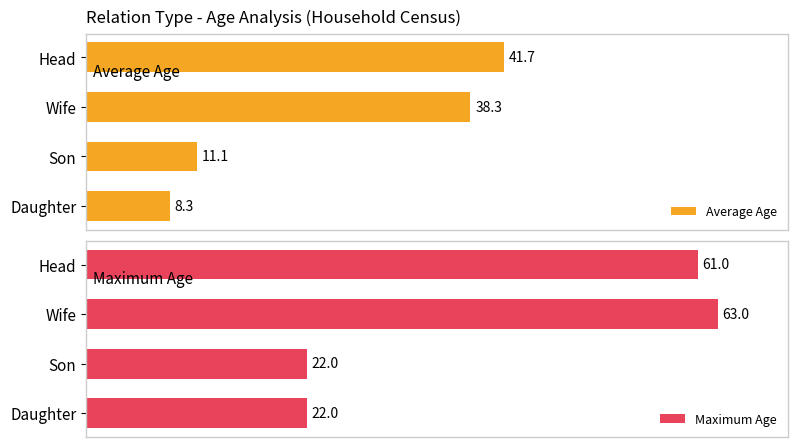

Does the chart contain any negative values?

No